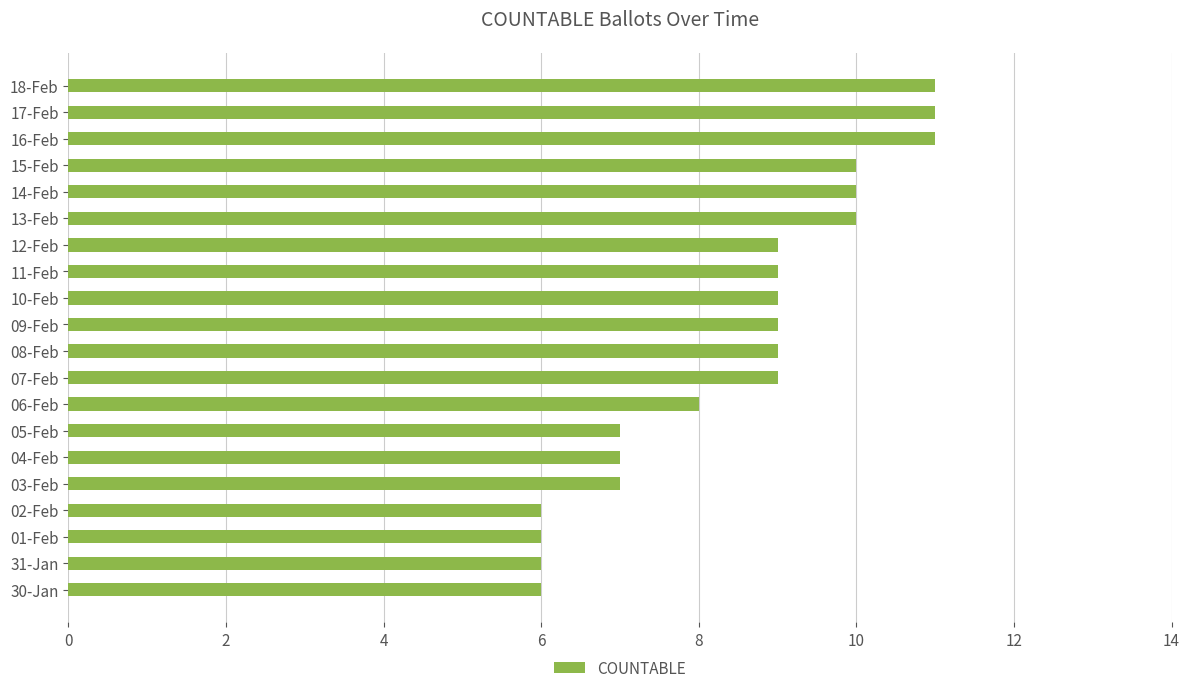

What is the minimum value shown in the chart?

6